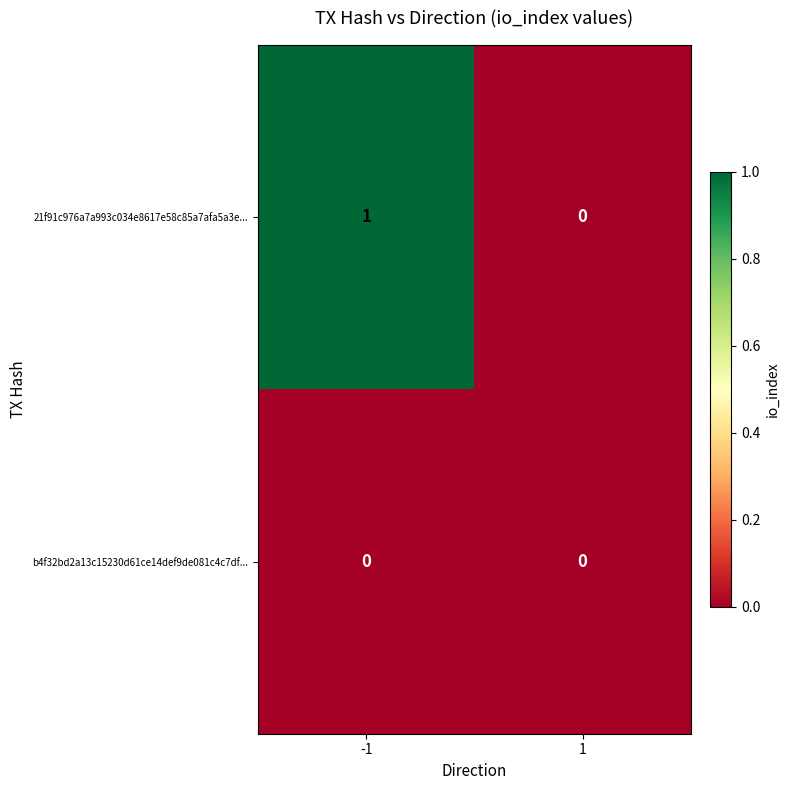

What is the spread (max minus min) of values at -1?

1